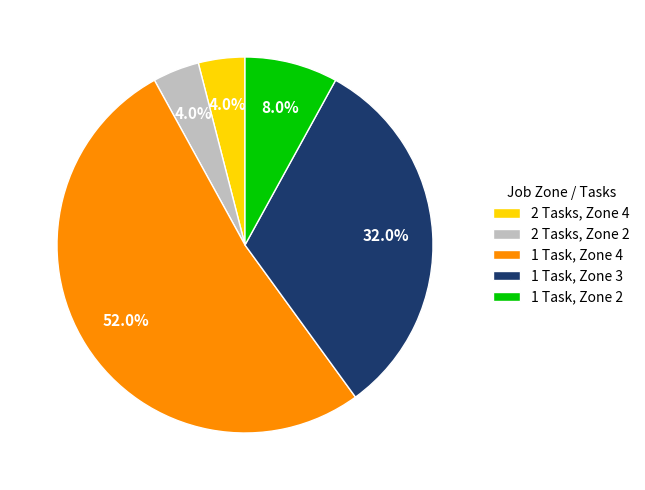

How many segments does this pie chart have?

5